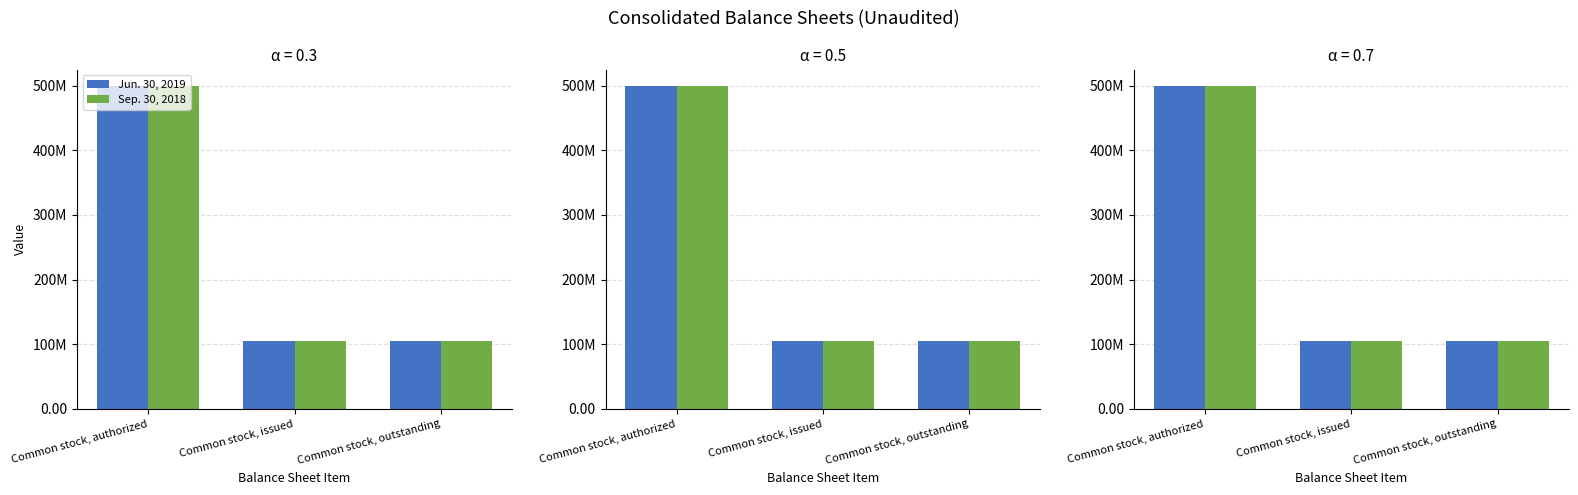

What is the total value across all series at Common stock, issued?

209312000